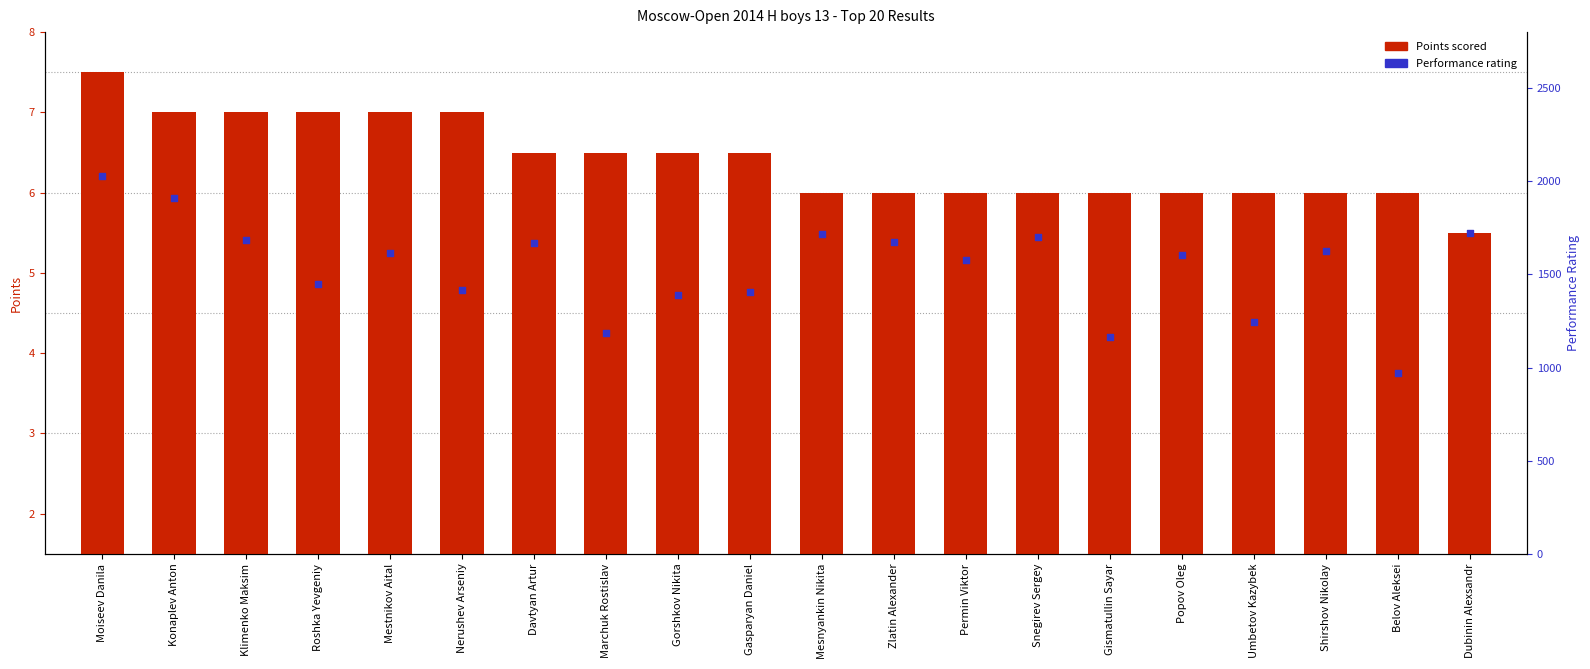

Is the value of Points scored at Popov Oleg greater than the value of Performance rating at Popov Oleg?

No